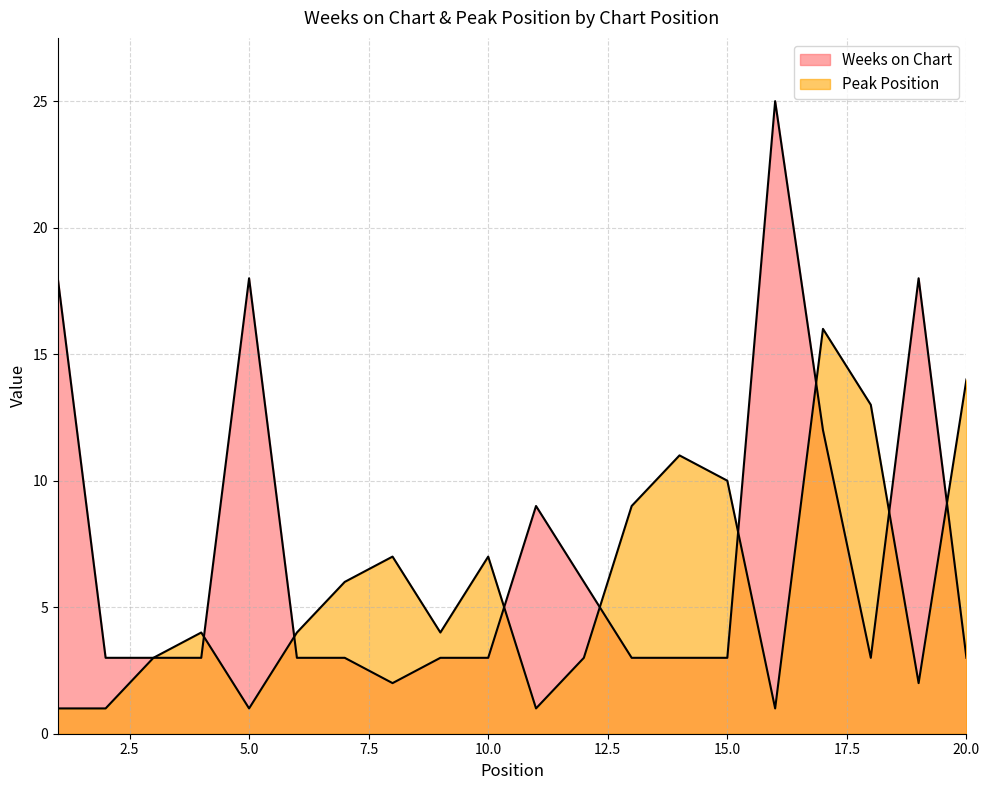

List the series in order of their overall mean, highest first.

Weeks on Chart, Peak Position